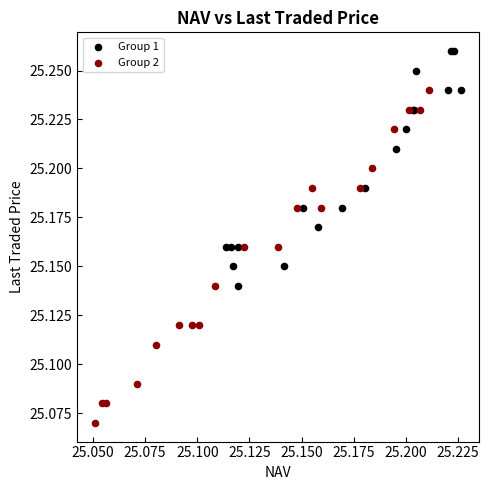

Which series contains the lowest Y value?

Group 2